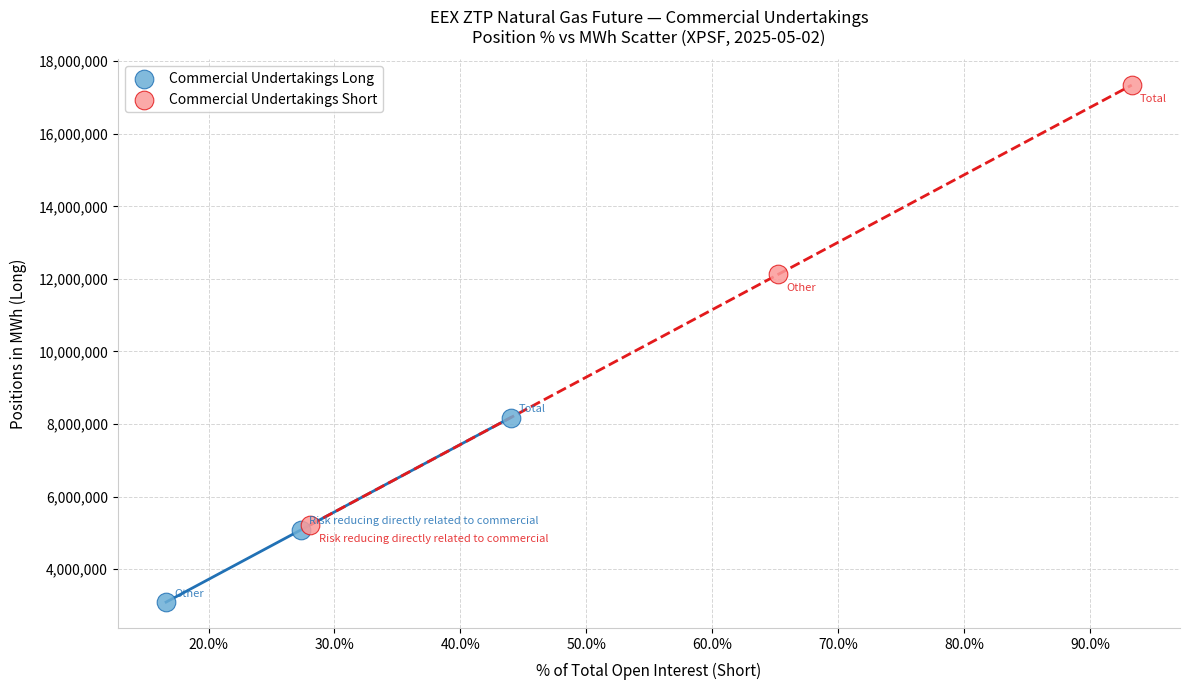

Which series has the widest spread of Y values?

Commercial Undertakings Short